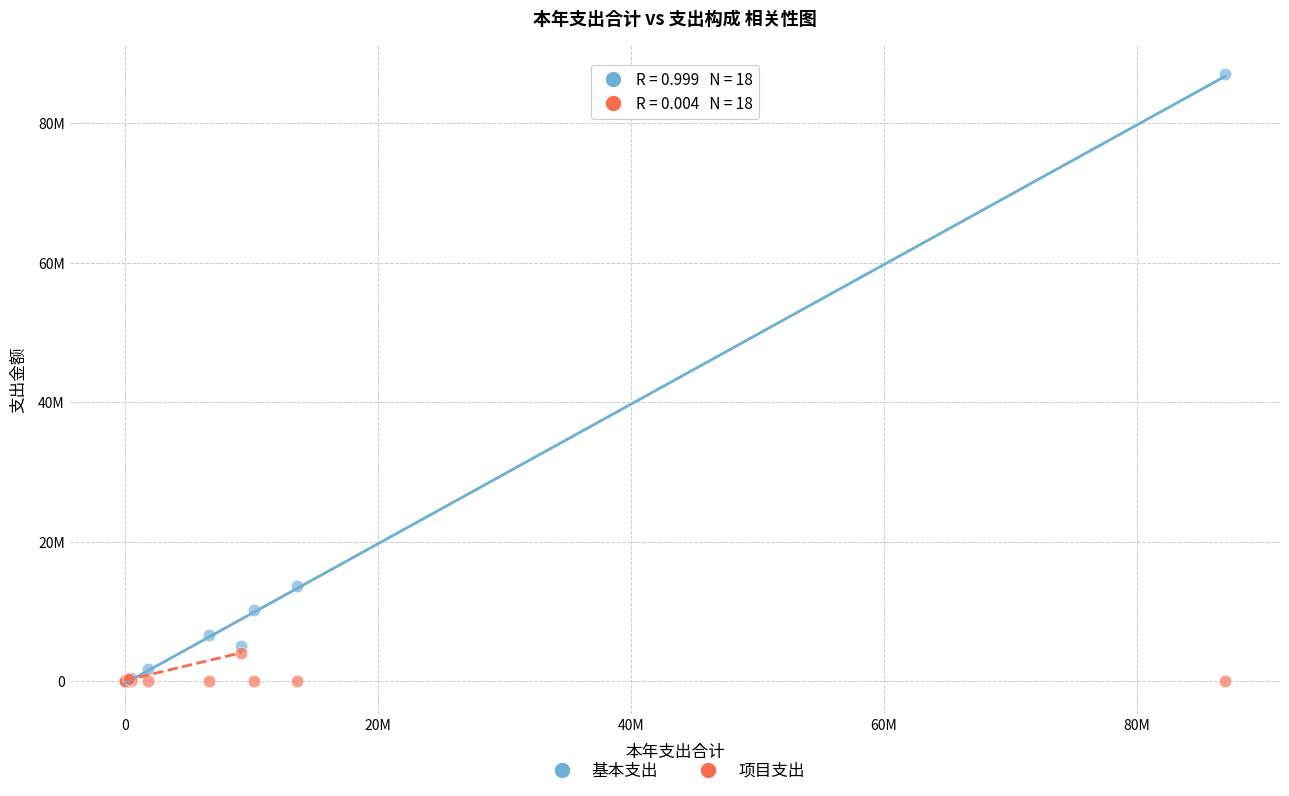

What are all the series names shown in the legend?

基本支出, 项目支出